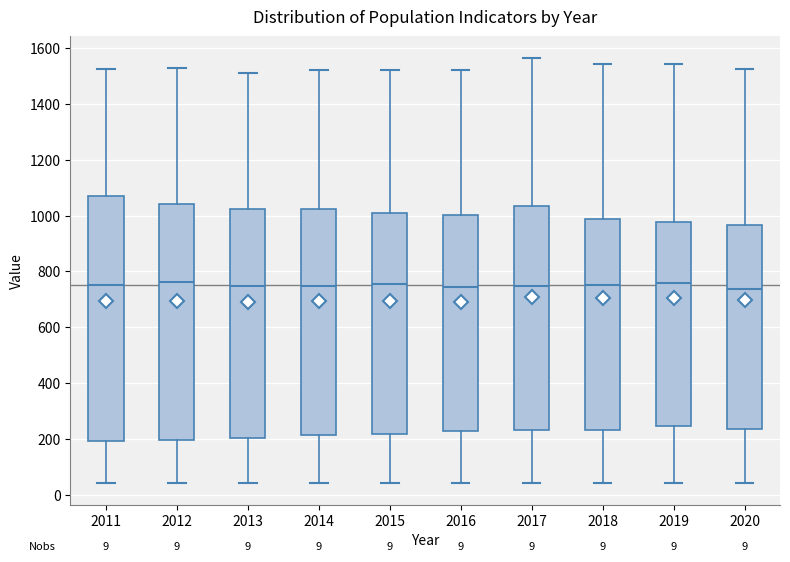

Which box is the tallest, from its lower edge to its upper edge?

2011